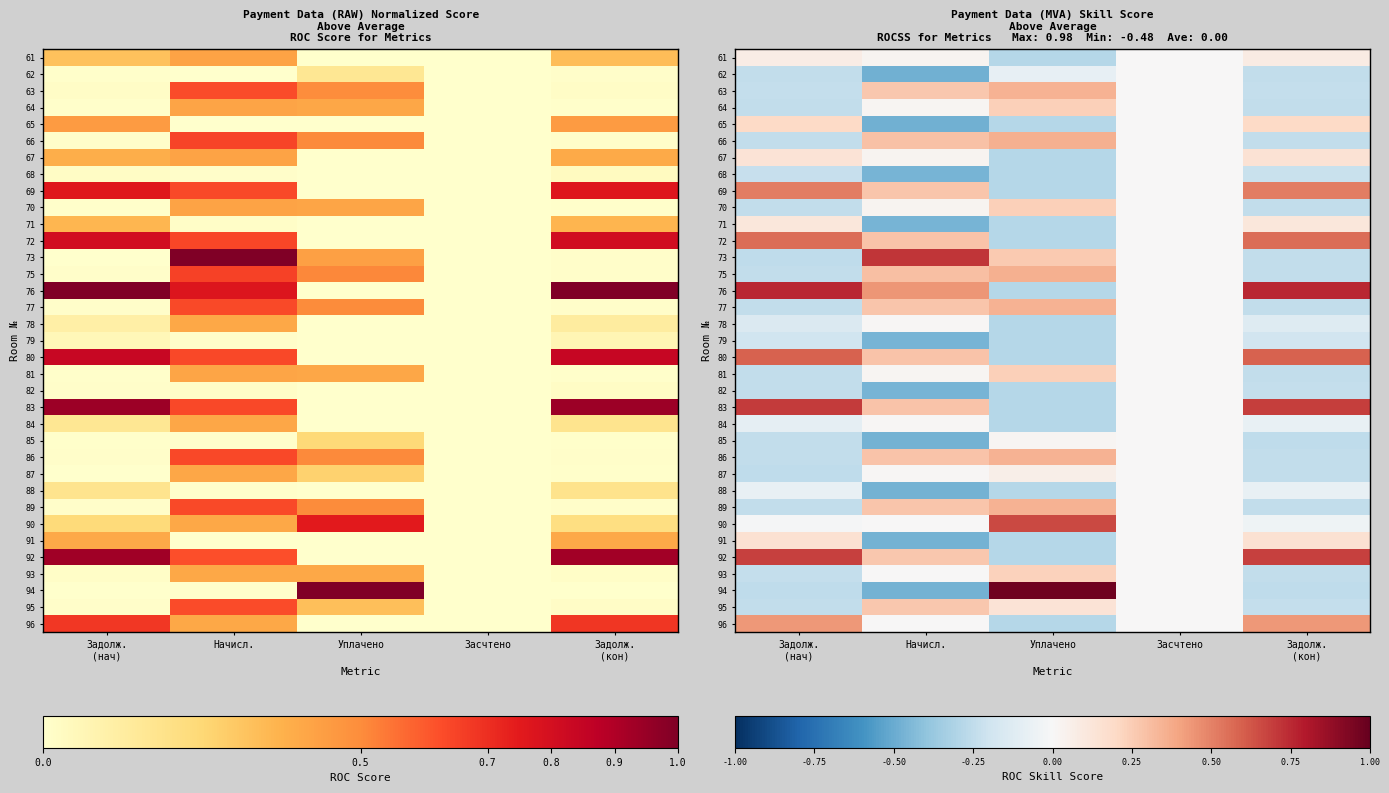

Which series has the widest spread of values?

94